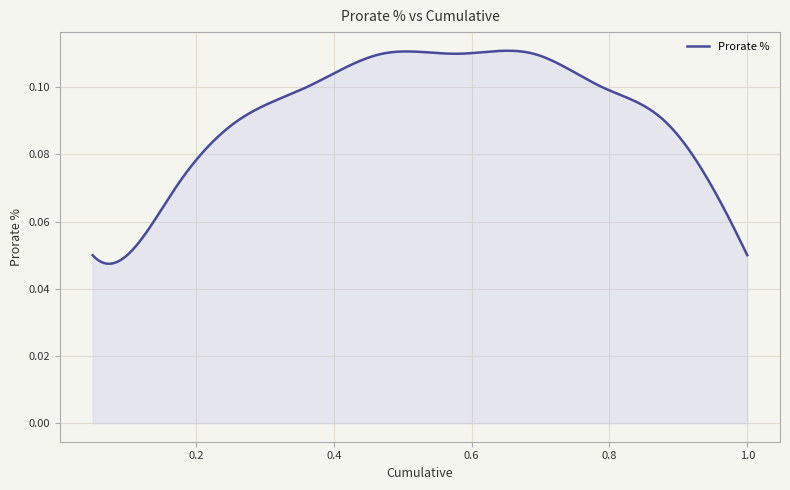

True or false: there are more than 0 points higher than both neighbors.

True